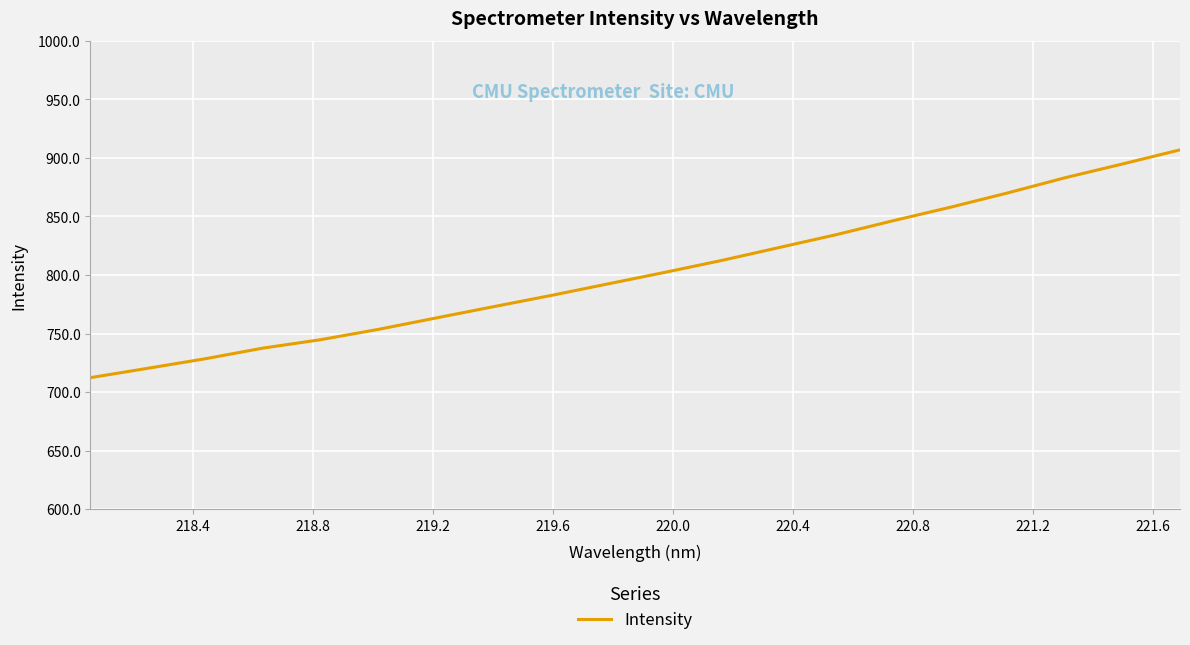

What is the greatest value displayed?

906.9